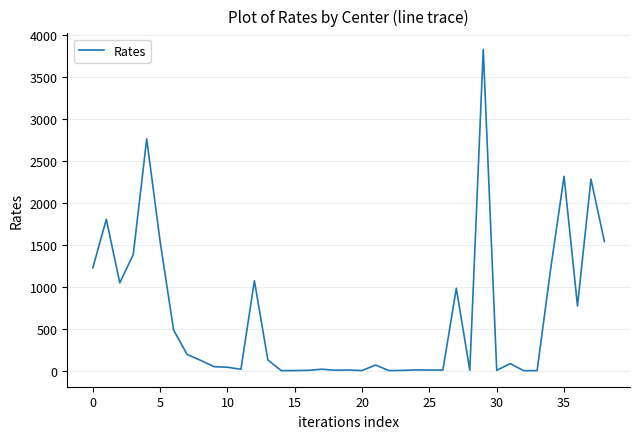

What is the maximum value shown in the chart?

3833.1